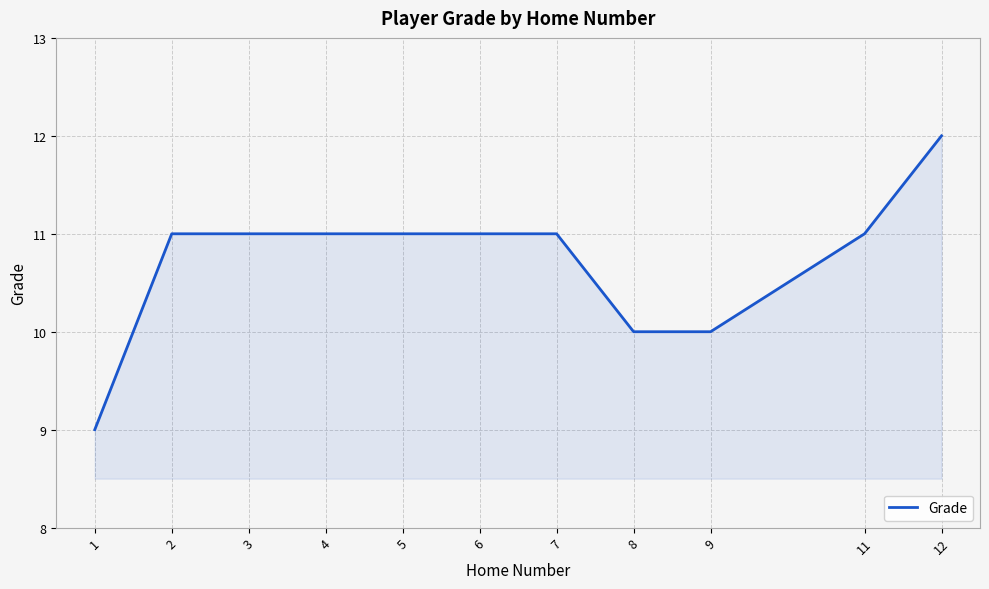

At which category does the chart reach its peak across all series?

12